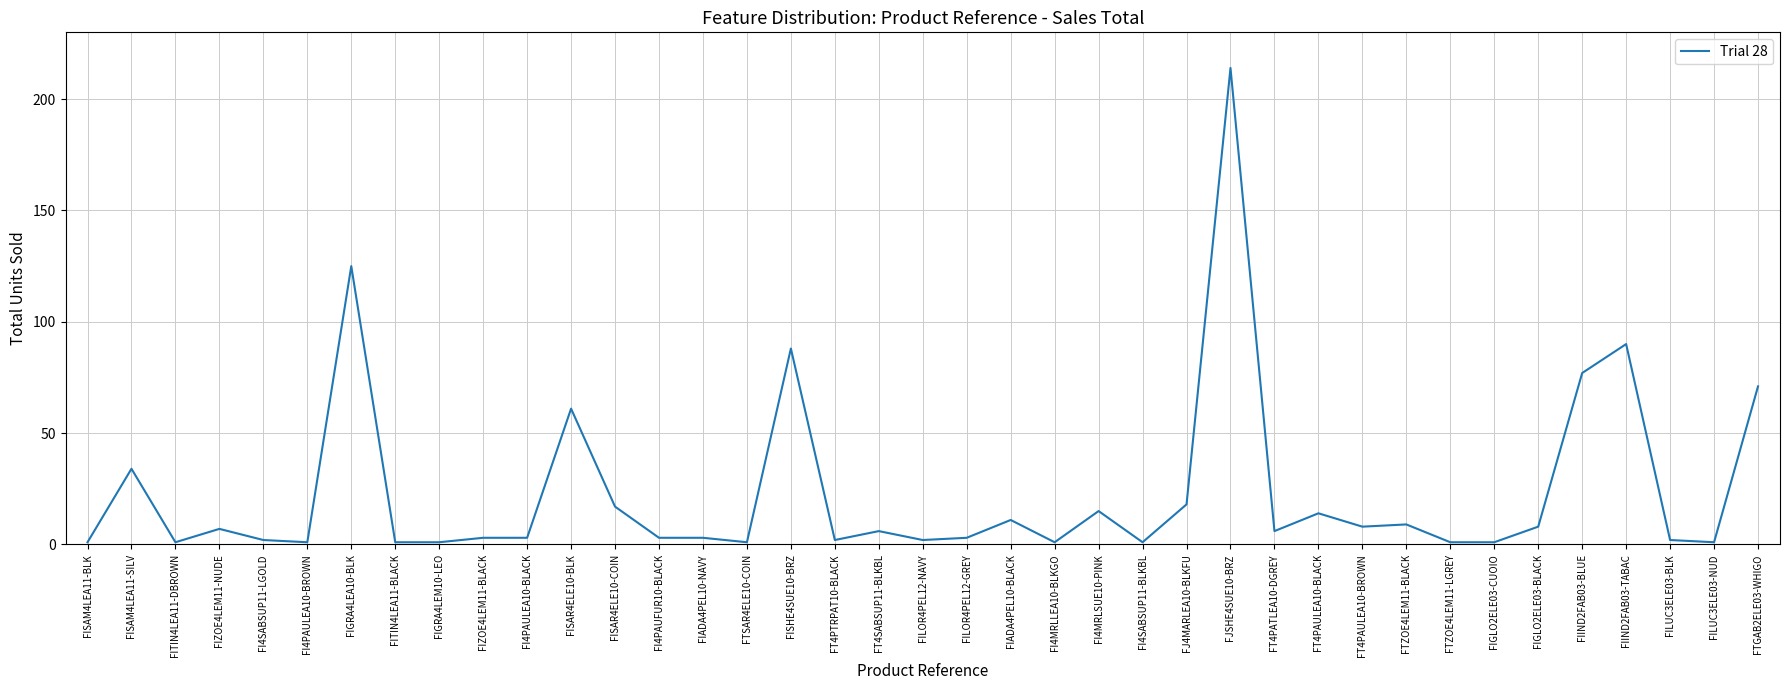

What is the change in value from FT4PAULEA10-BLACK to FIGLO2ELE03-CUOIO?

-13